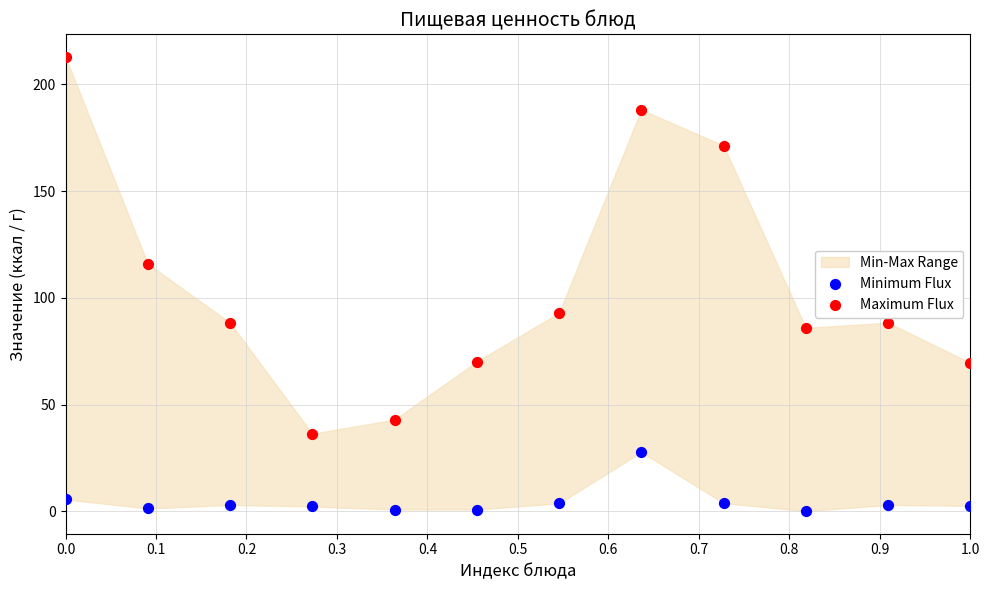

Which series reaches the maximum Y coordinate?

Maximum Flux